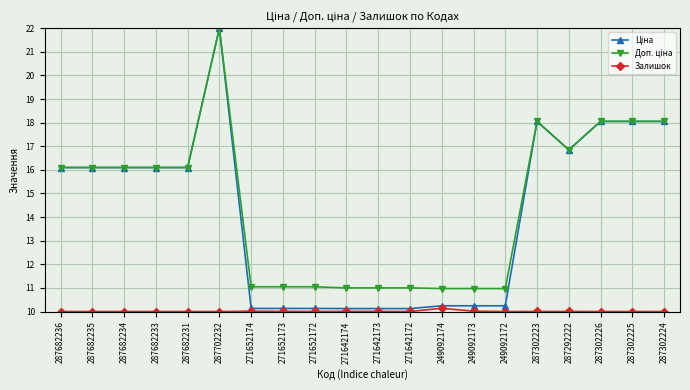

True or false: Залишок has more than 1 interior local peaks.

True